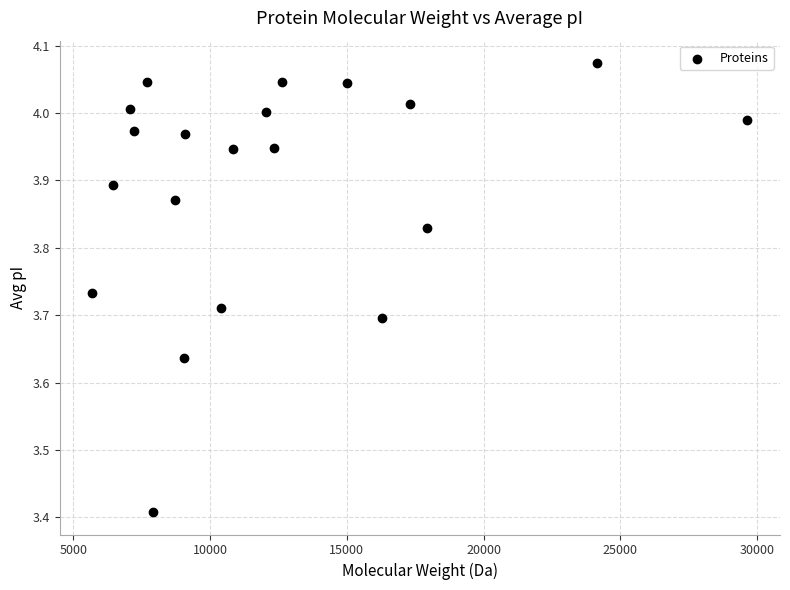

What is the range of X values (max minus min)?

23937.9